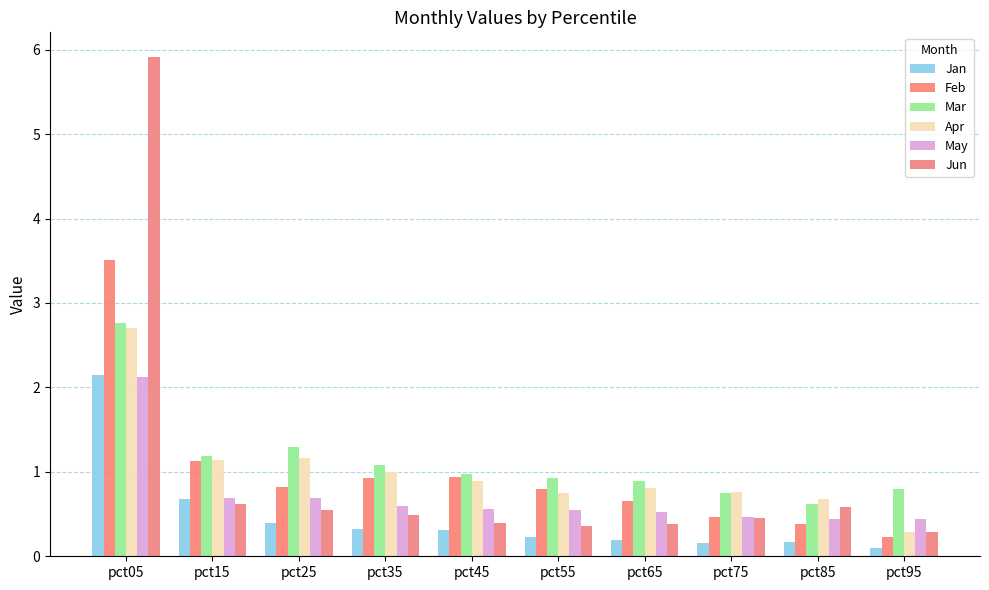

What is the value of the Jan bar at the 5th from the left?

0.3